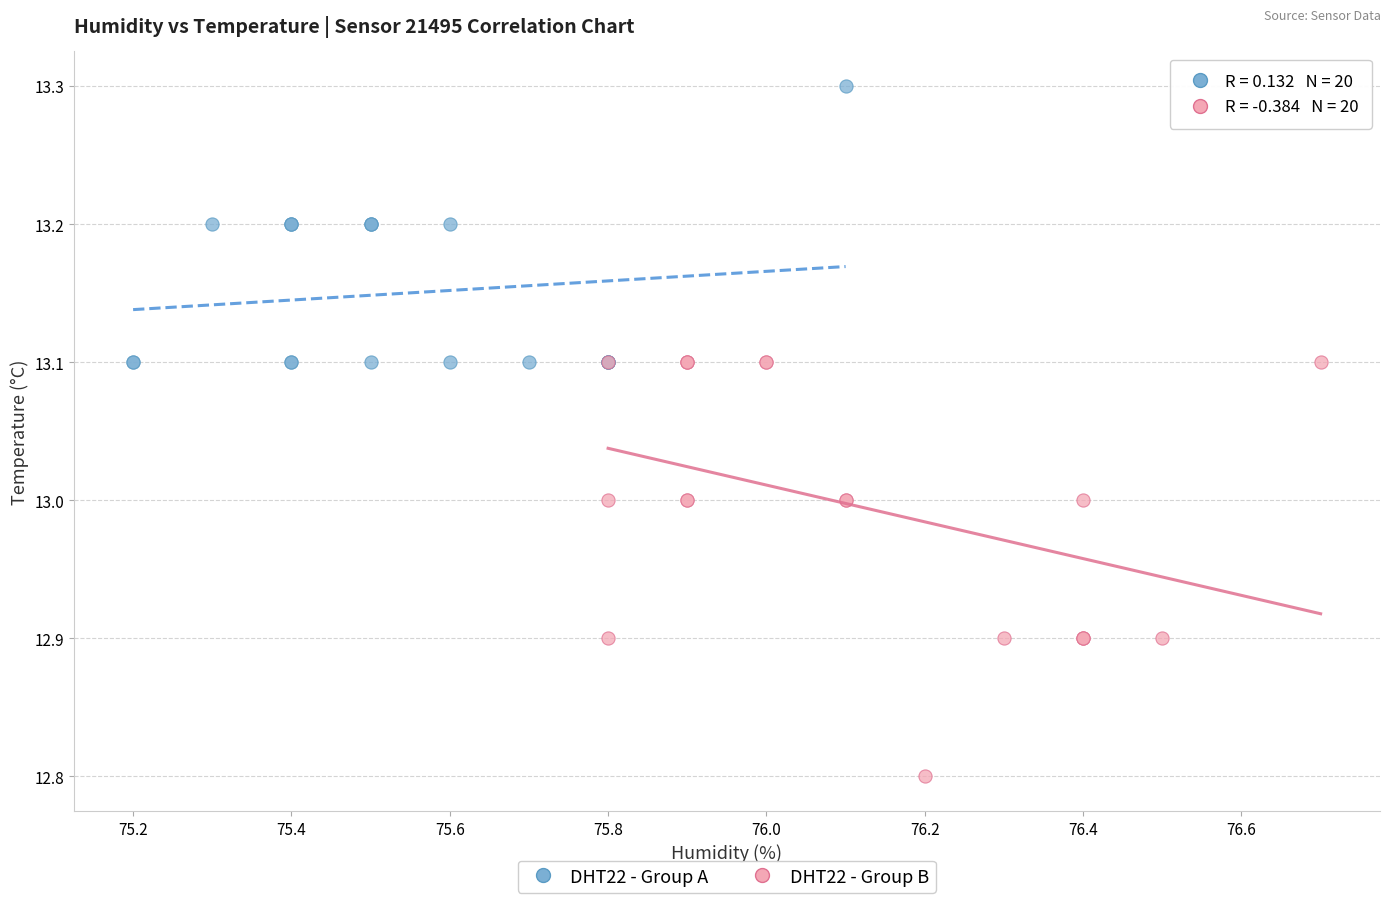

Which series has the largest Y range (max minus min)?

DHT22 - Group B